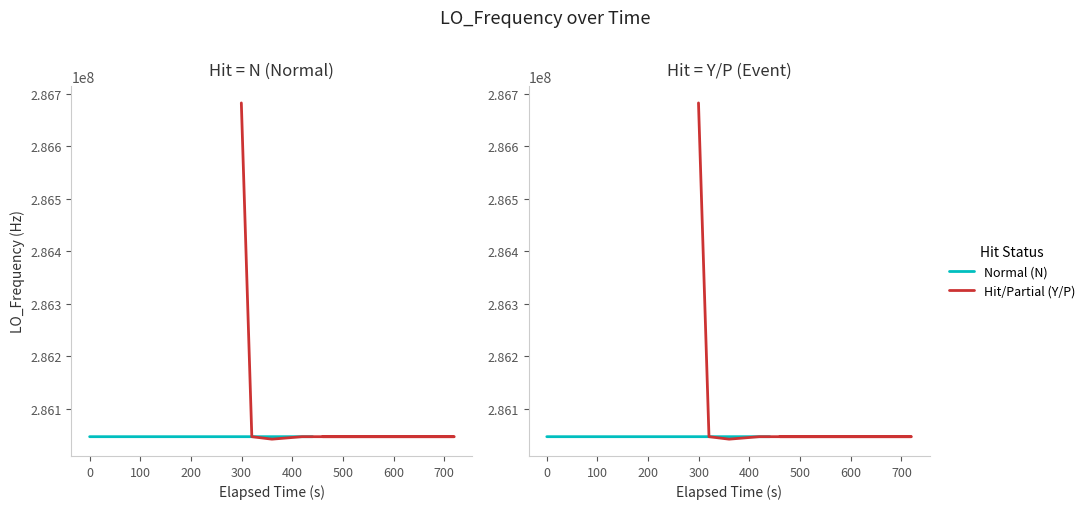

Does the chart have visible grid lines?

No